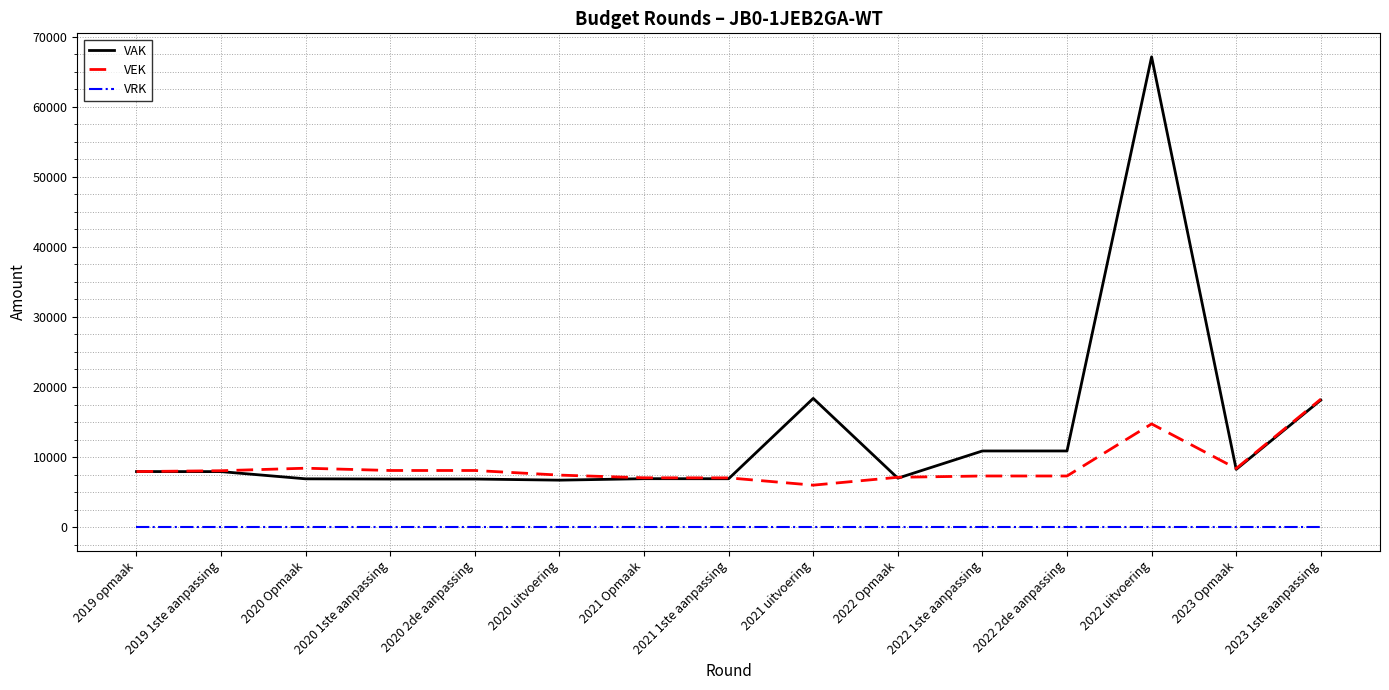

Does the chart display data point markers on the line(s)?

No